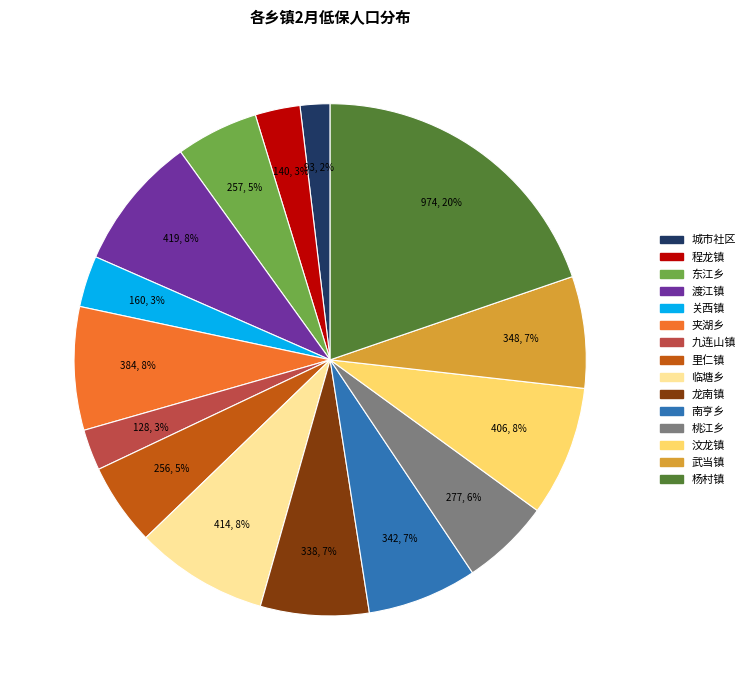

To the nearest percent, what is the average slice percentage?

7%